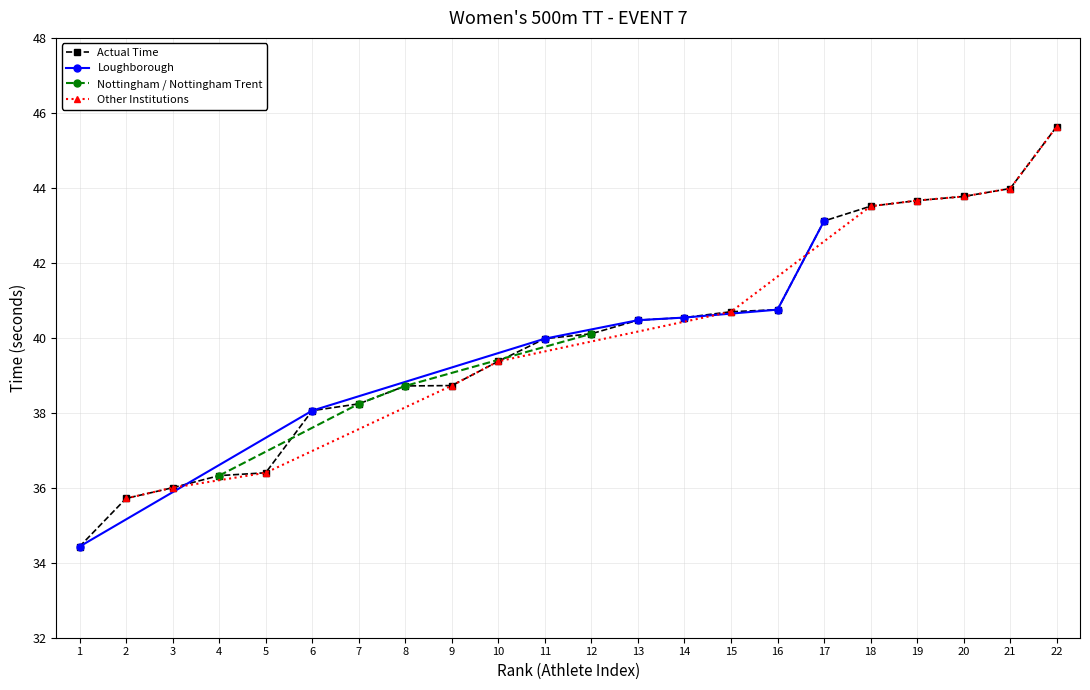

Reading right to left, list all the values displayed in this chart.

45.6	44.0	43.8	43.7	43.5	43.1	40.8	40.7	40.5	40.5	40.1	40.0	39.4	38.7	38.7	38.2	38.1	36.4	36.3	36.0	35.7	34.4